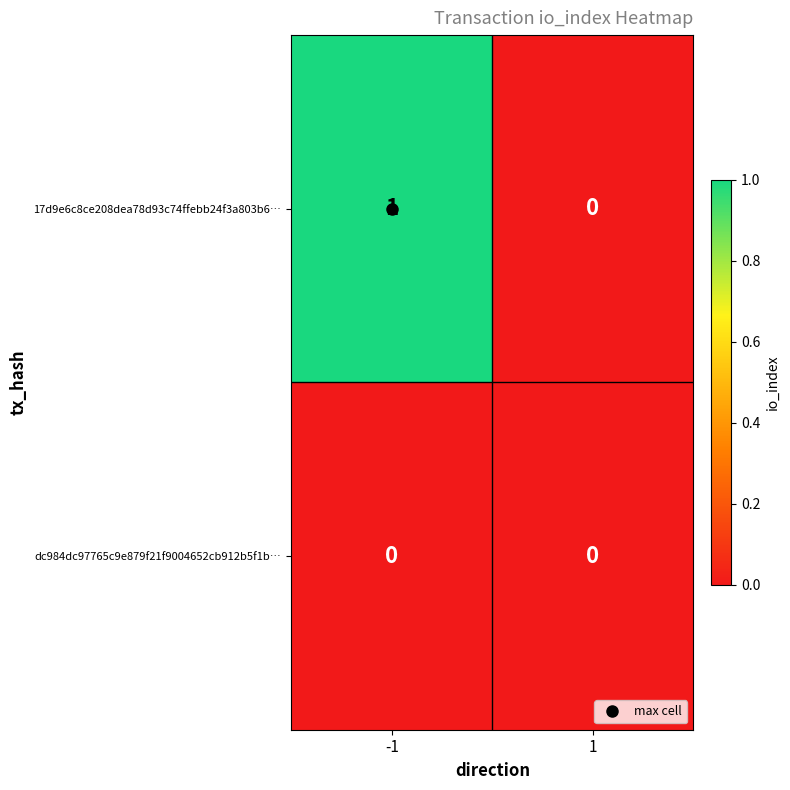

Is the value of 17d9e6c8ce208dea78d93c74ffebb24f3a803b6… at -1 greater than the value of dc984dc97765c9e879f21f9004652cb912b5f1b… at -1?

Yes